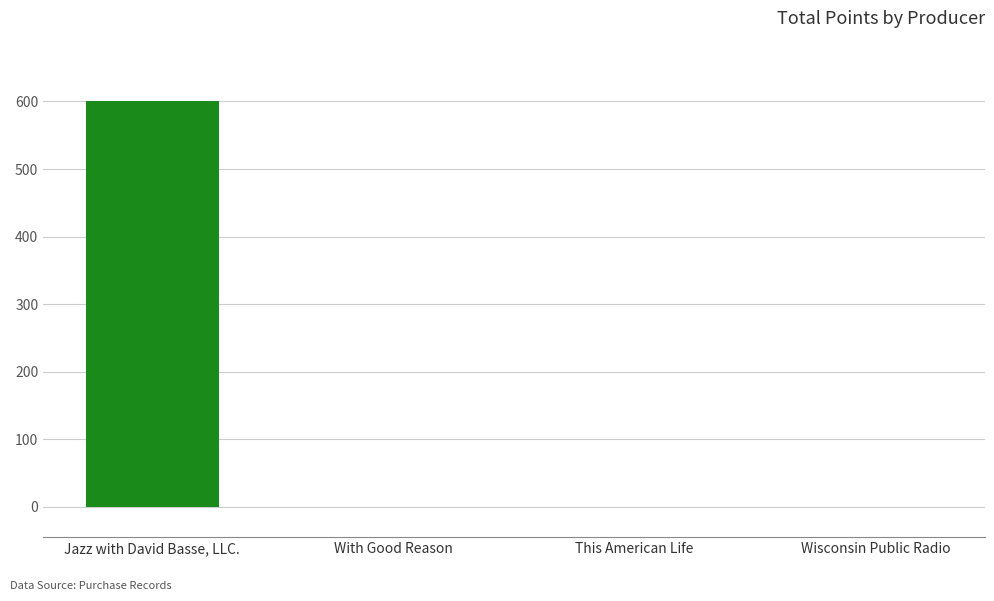

Which has a higher value, Wisconsin Public Radio or Jazz with David Basse, LLC.?

Jazz with David Basse, LLC.